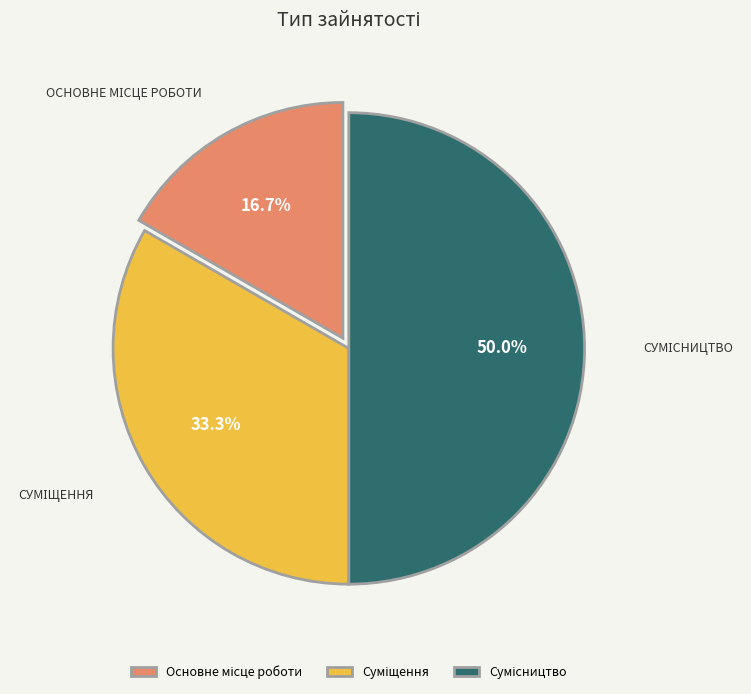

What percentage is NOT represented by Суміщення?

66.7%